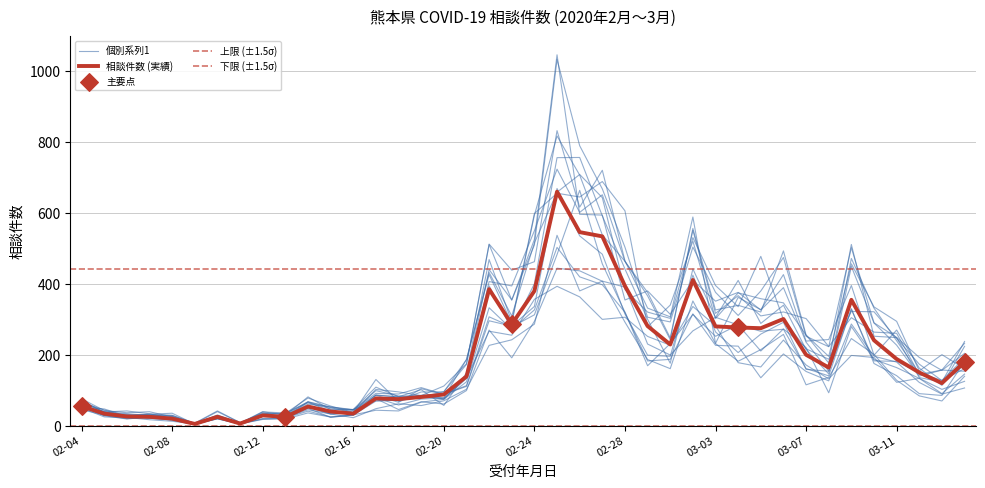

What is the change in value from 2020-02-16 to 2020-03-09?

+321